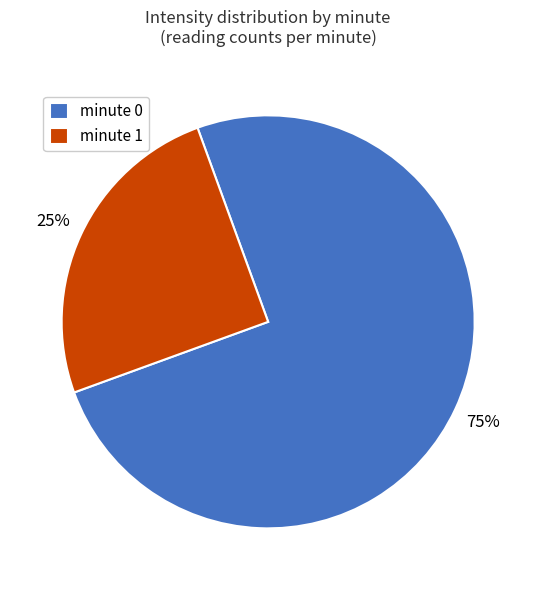

To the nearest percent, what portion does minute 0 represent?

75%